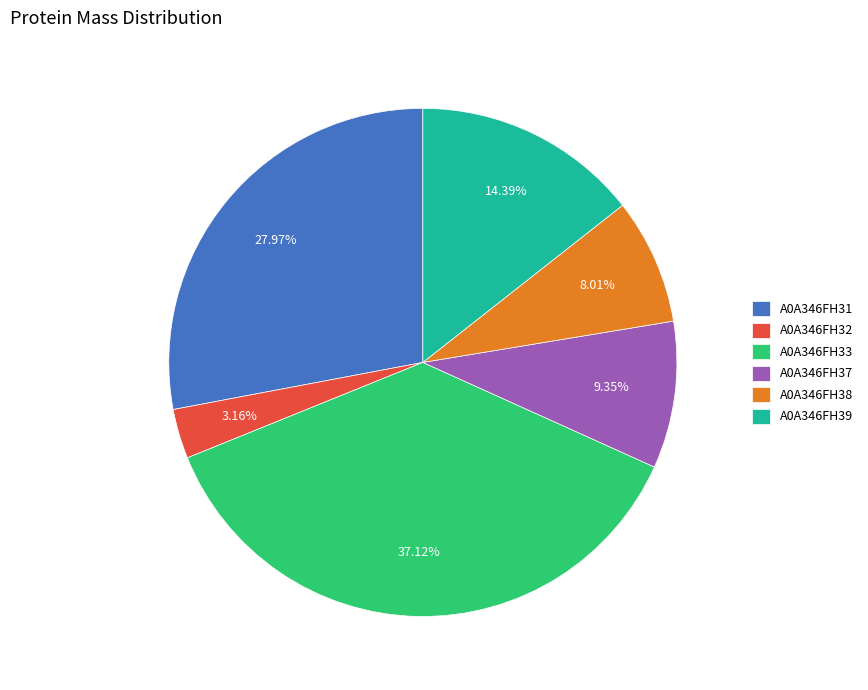

Approximately how many times larger is the value at A0A346FH38 compared to A0A346FH37?

0.9